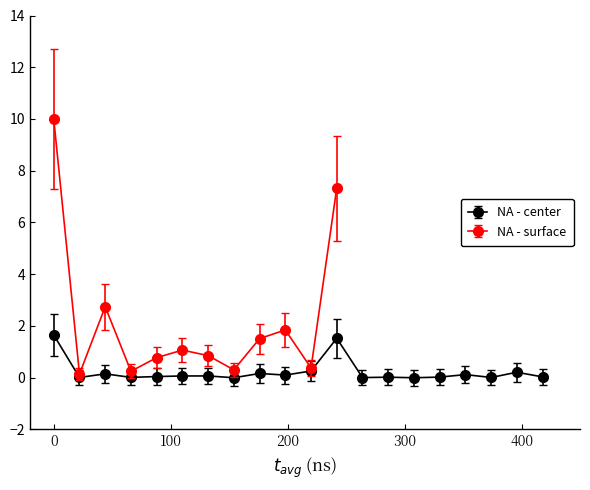

What is the maximum value for NA - center?

1.7